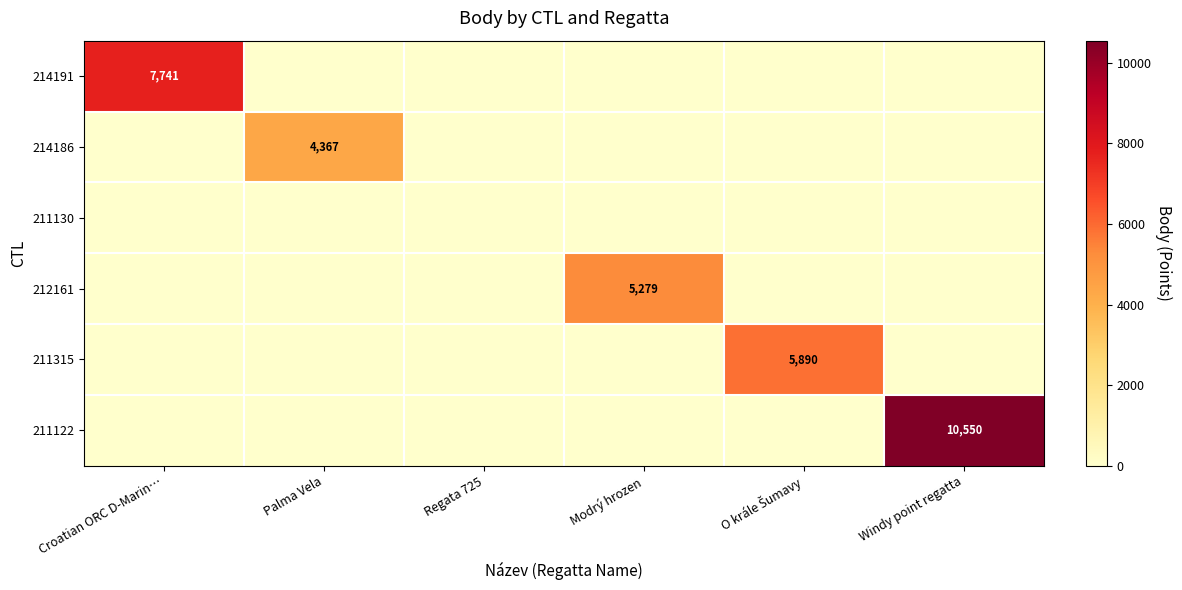

What is the greatest value displayed?

10550